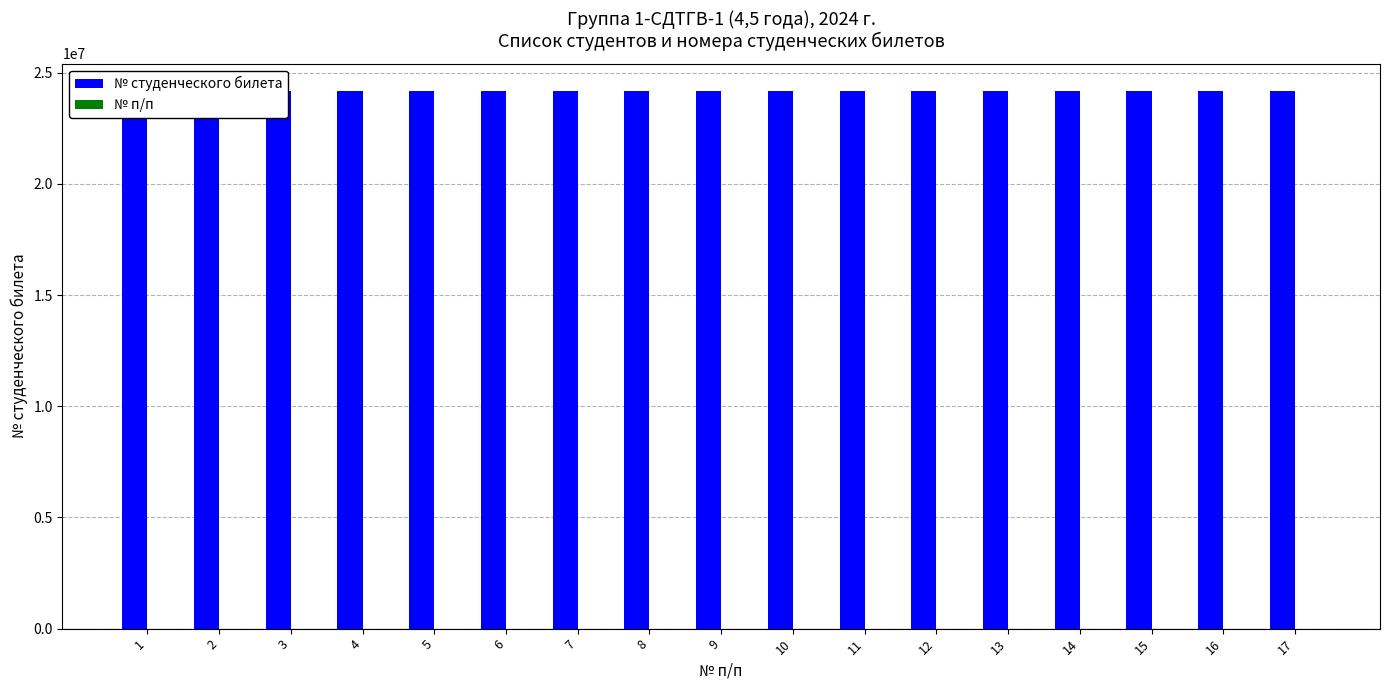

The value of № студенческого билета at 13 is 24200149. True or false?

True